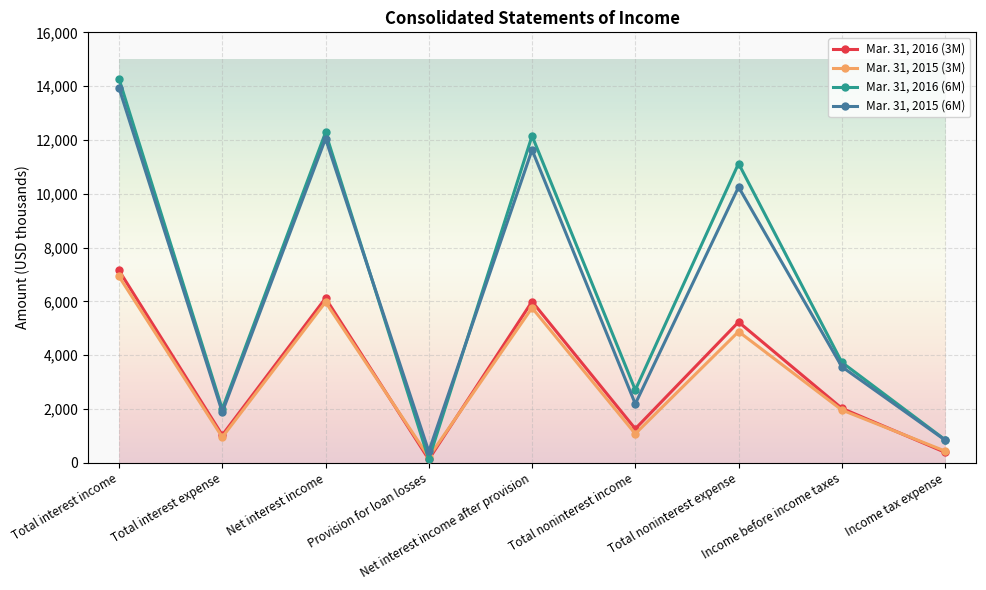

What is the difference between the Mar. 31, 2016 (6M) values at Income tax expense and Provision for loan losses?

731